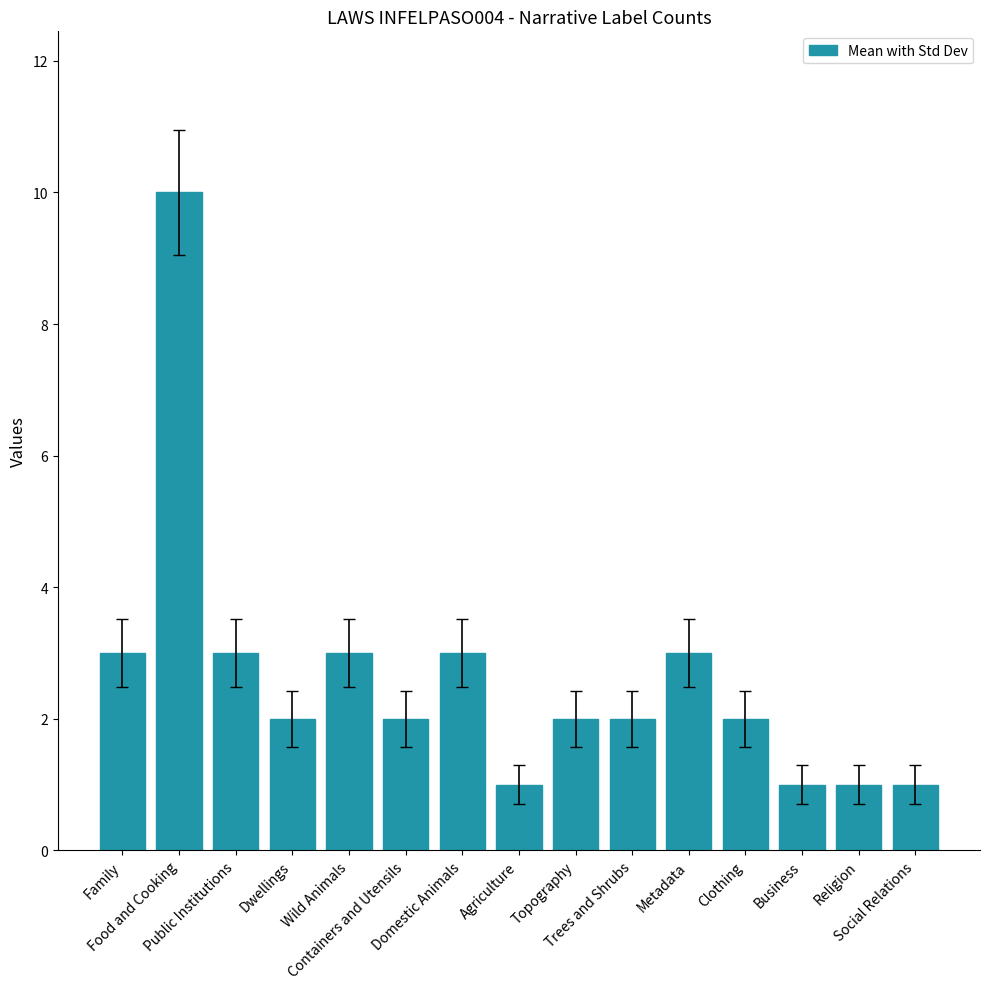

Reading left to right, what are all the values shown in this chart?

Family=3	Food and Cooking=10	Public Institutions=3	Dwellings=2	Wild Animals=3	Containers and Utensils=2	Domestic Animals=3	Agriculture=1	Topography=2	Trees and Shrubs=2	Metadata=3	Clothing=2	Business=1	Religion=1	Social Relations=1